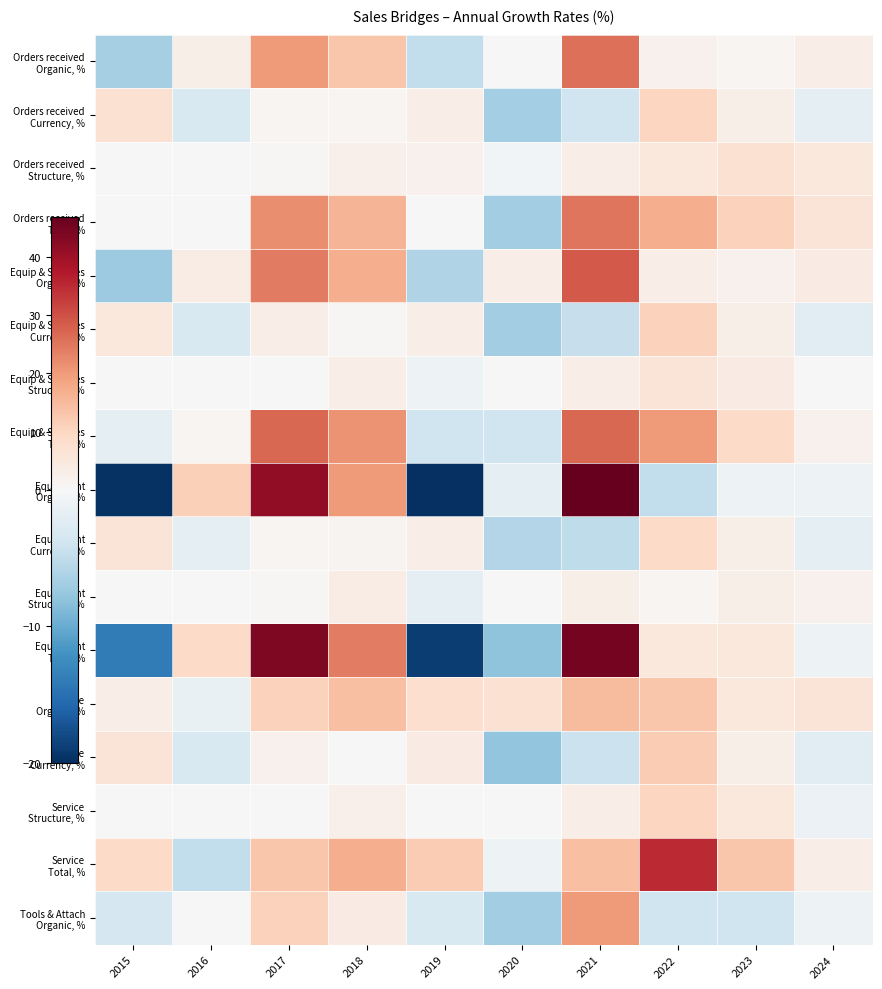

Rank the series at 2016 from lowest to highest value.

Service Total, %, Orders received Currency, %, Equip & Services Currency, %, Service Currency, %, Equipment Currency, %, Service Organic, %, Orders received Structure, %, Orders received Total, %, Equip & Services Structure, %, Equipment Structure, %, Service Structure, %, Tools & Attach Organic, %, Equip & Services Total, %, Orders received Organic, %, Equip & Services Organic, %, Equipment Total, %, Equipment Organic, %